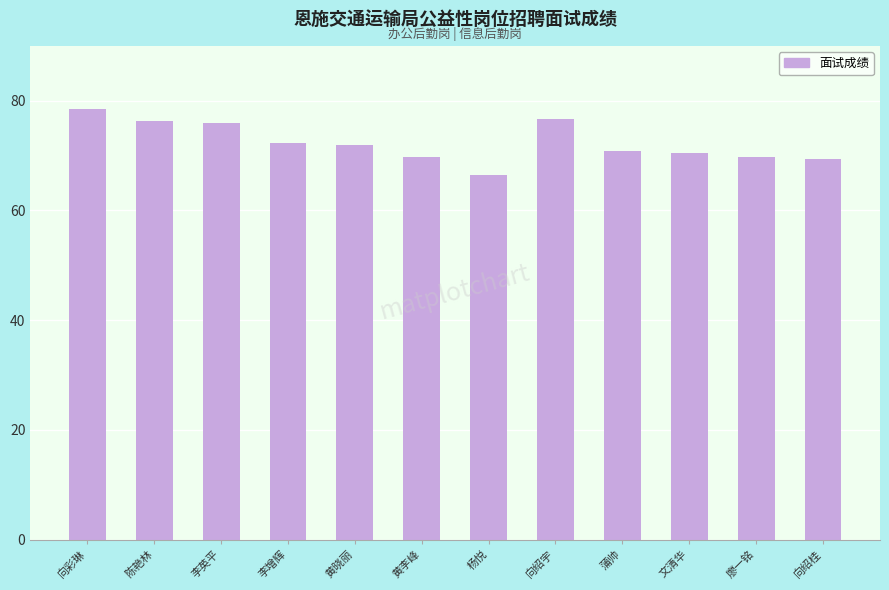

What is the sum of all values?

868.5